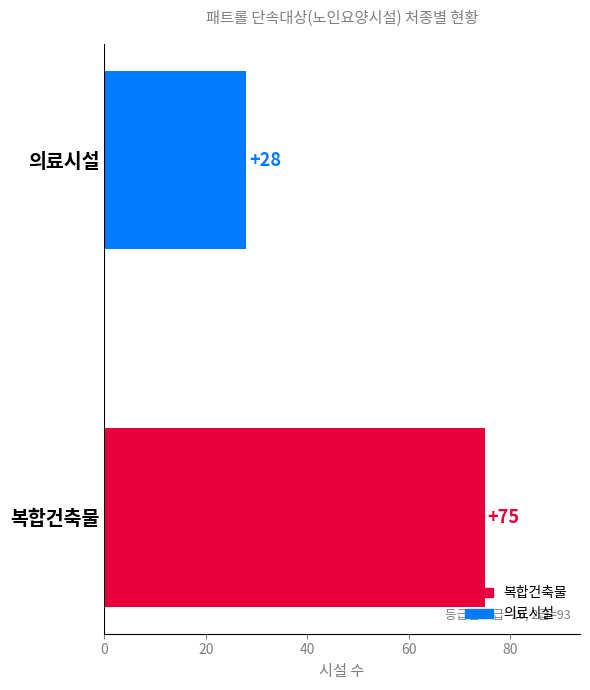

Reading bottom to top, what are all the values shown in this chart?

75	28